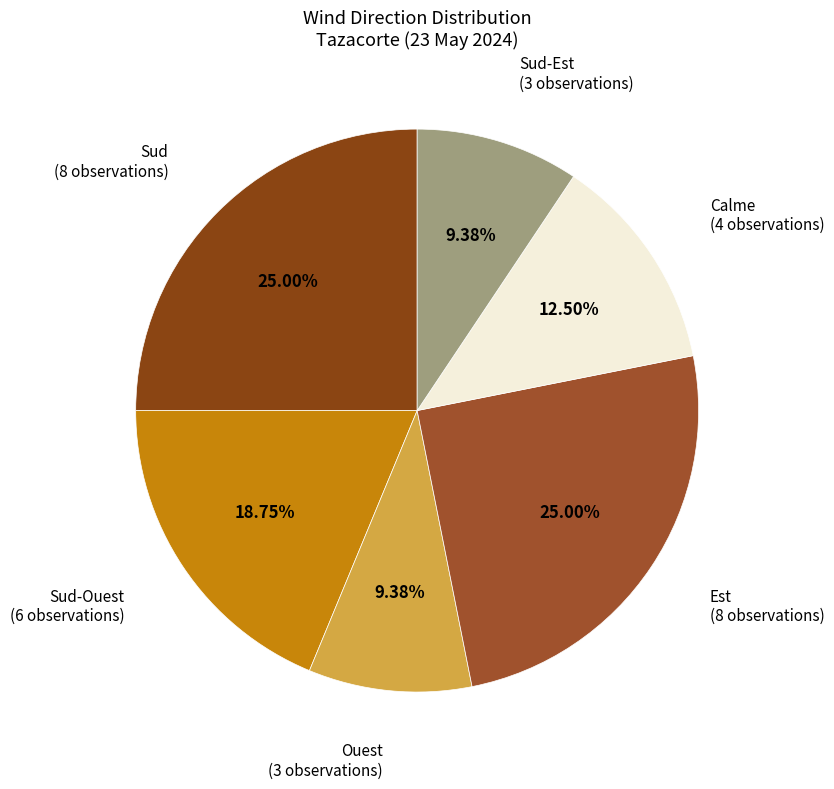

Count the number of slices in the pie.

6